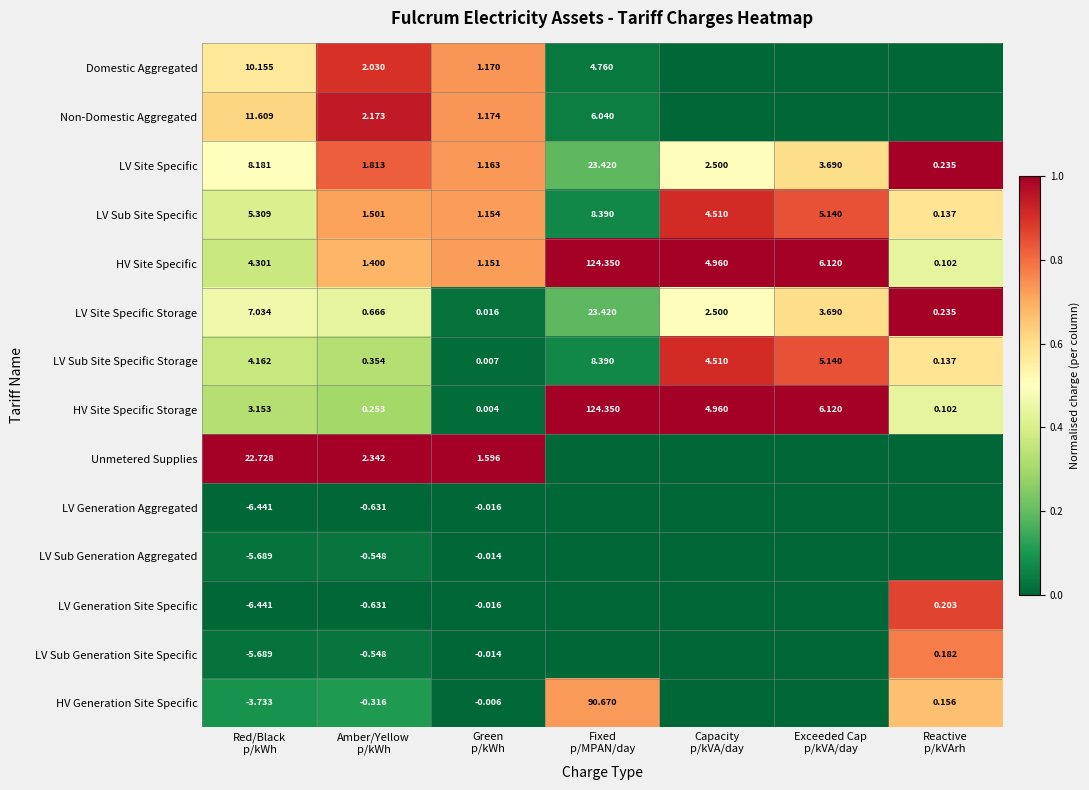

What is the maximum value for Unmetered Supplies?

1.0